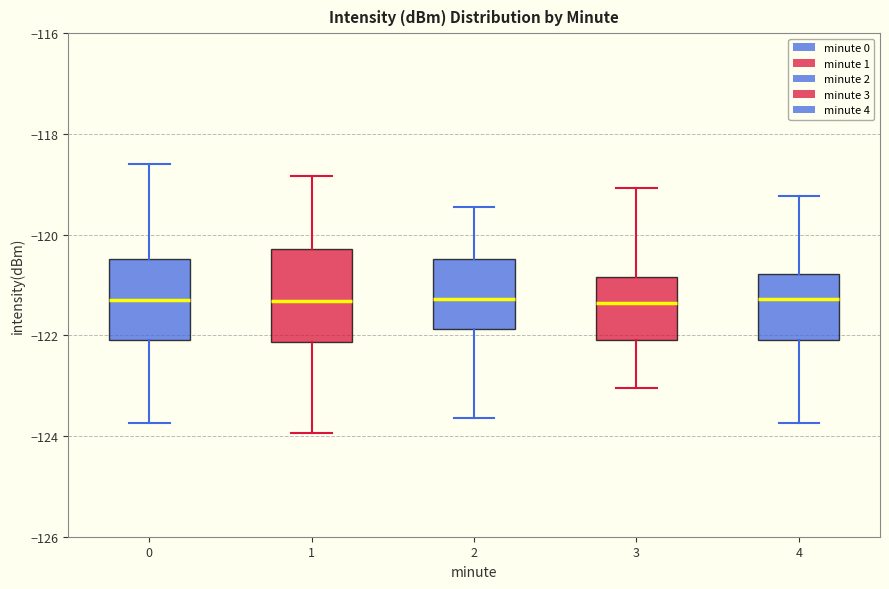

Reading left to right, read every box against the y-axis: the position of its median line, the range the box covers, and the ends of its whiskers. The values are not printed on the chart, so give them approximately, as read against the axis.

0: median -121.4, box -122.0 to -120.4, whiskers -123.8 to -118.6
1: median -121.4, box -122.2 to -120.2, whiskers -124.0 to -118.8
2: median -121.2, box -121.8 to -120.4, whiskers -123.6 to -119.4
3: median -121.4, box -122.0 to -120.8, whiskers -123.0 to -119.0
4: median -121.2, box -122.0 to -120.8, whiskers -123.8 to -119.2